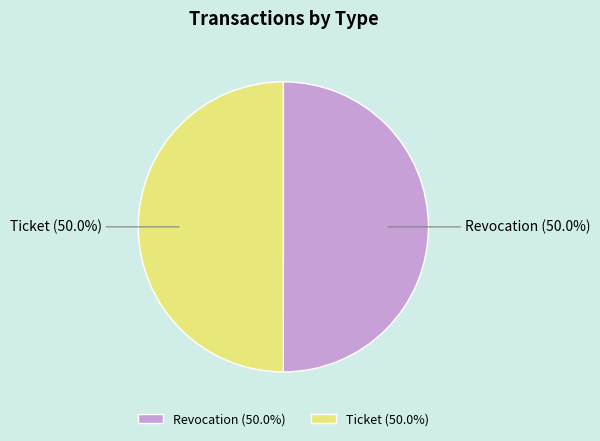

Approximately how many times larger is the value at Revocation compared to Ticket?

1.0